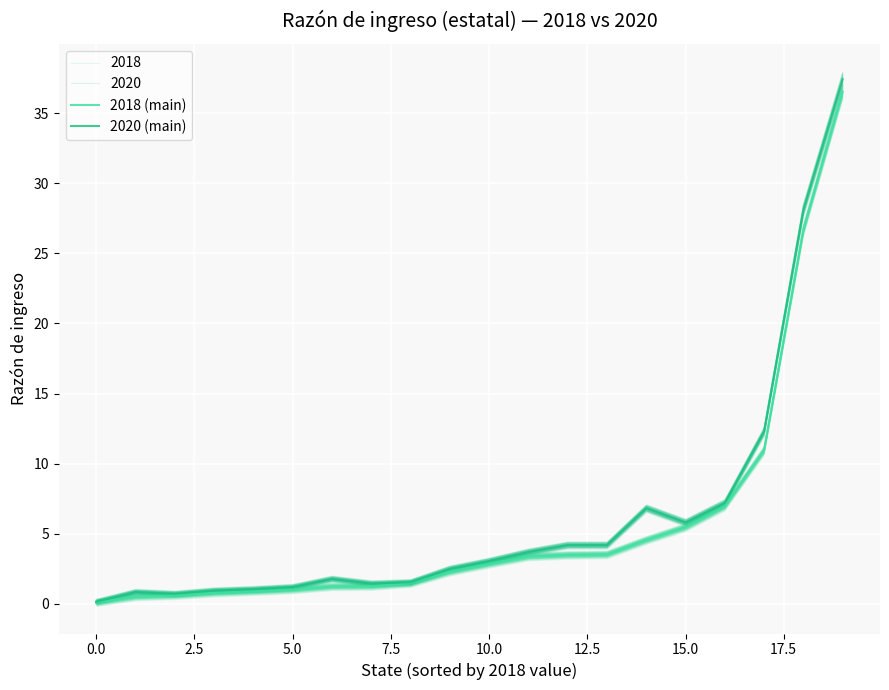

What is the label of the 4th point from the right?

16